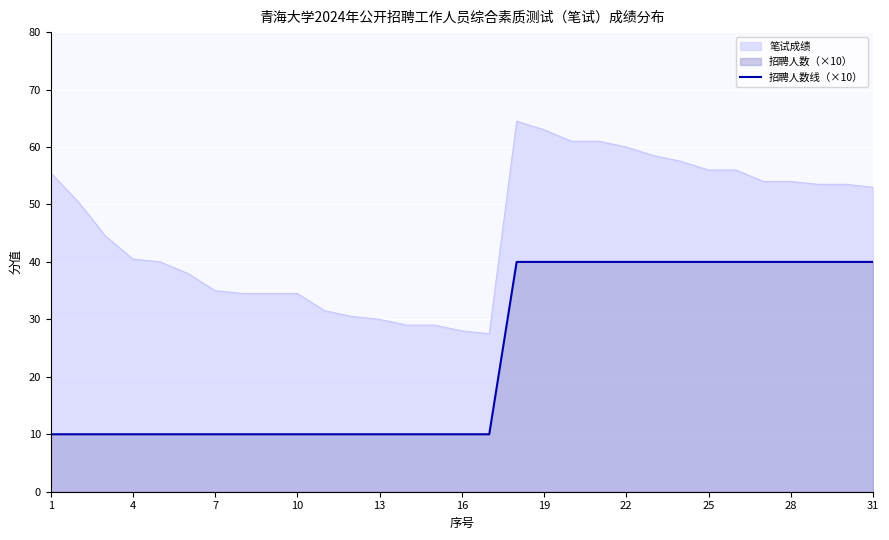

How many distinct data groups are displayed?

2